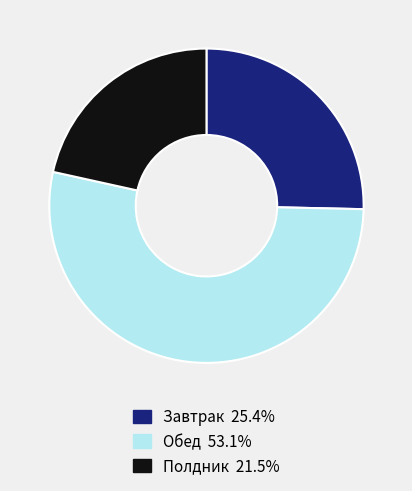

What is the ratio of the value at Полдник to the value at Обед?

0.4